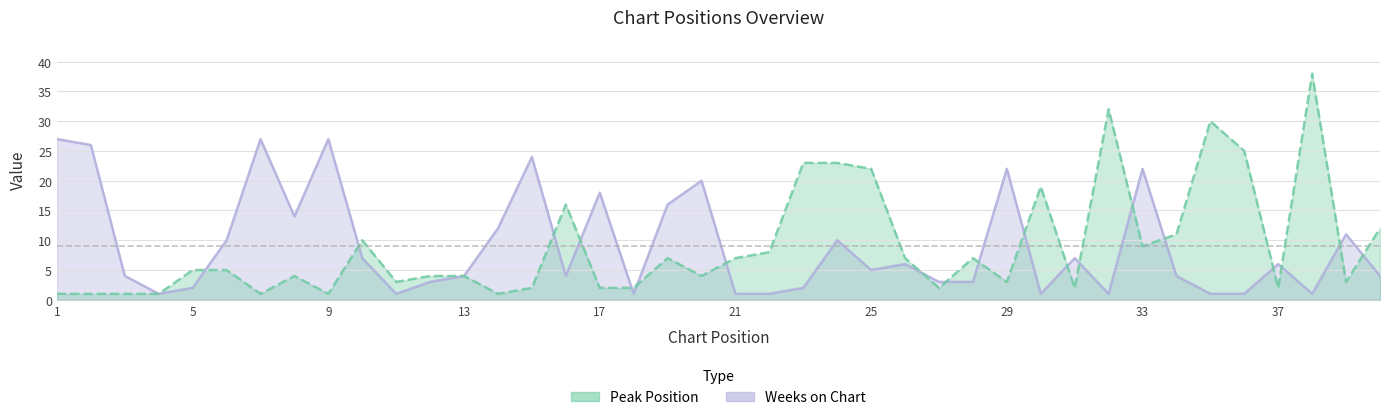

How many data points in Peak Position are above 5?

18